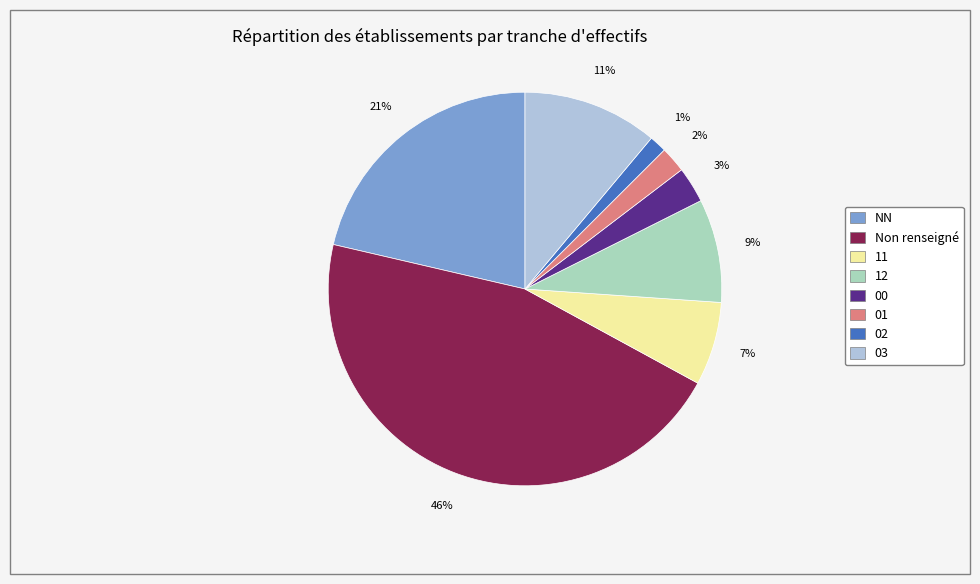

What percentage is the 02 slice, to the nearest percent?

1%